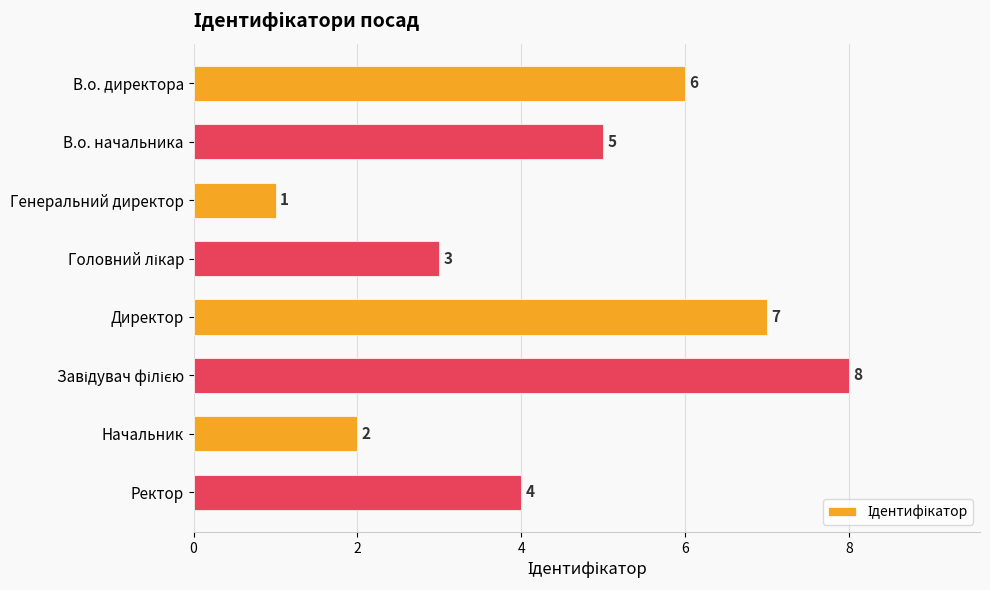

Count the values in the range 3 to 7.

5